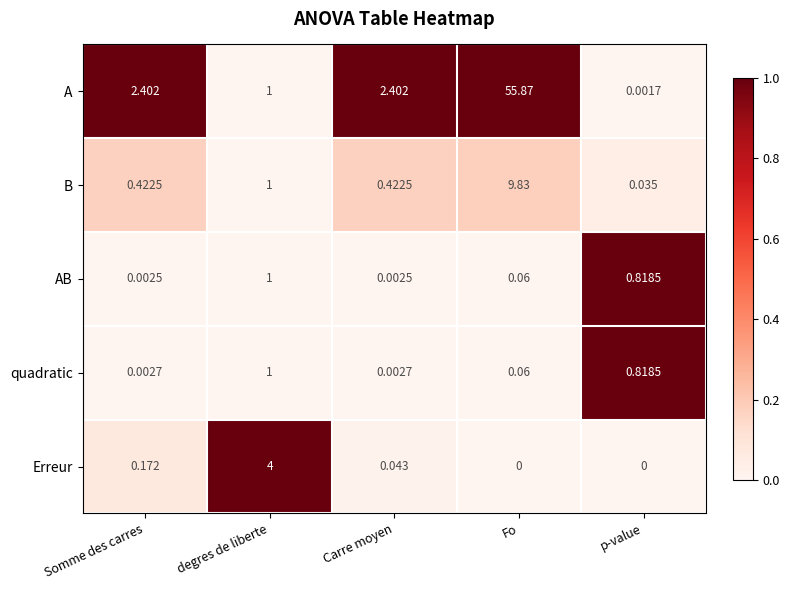

How many distinct data groups are displayed?

5